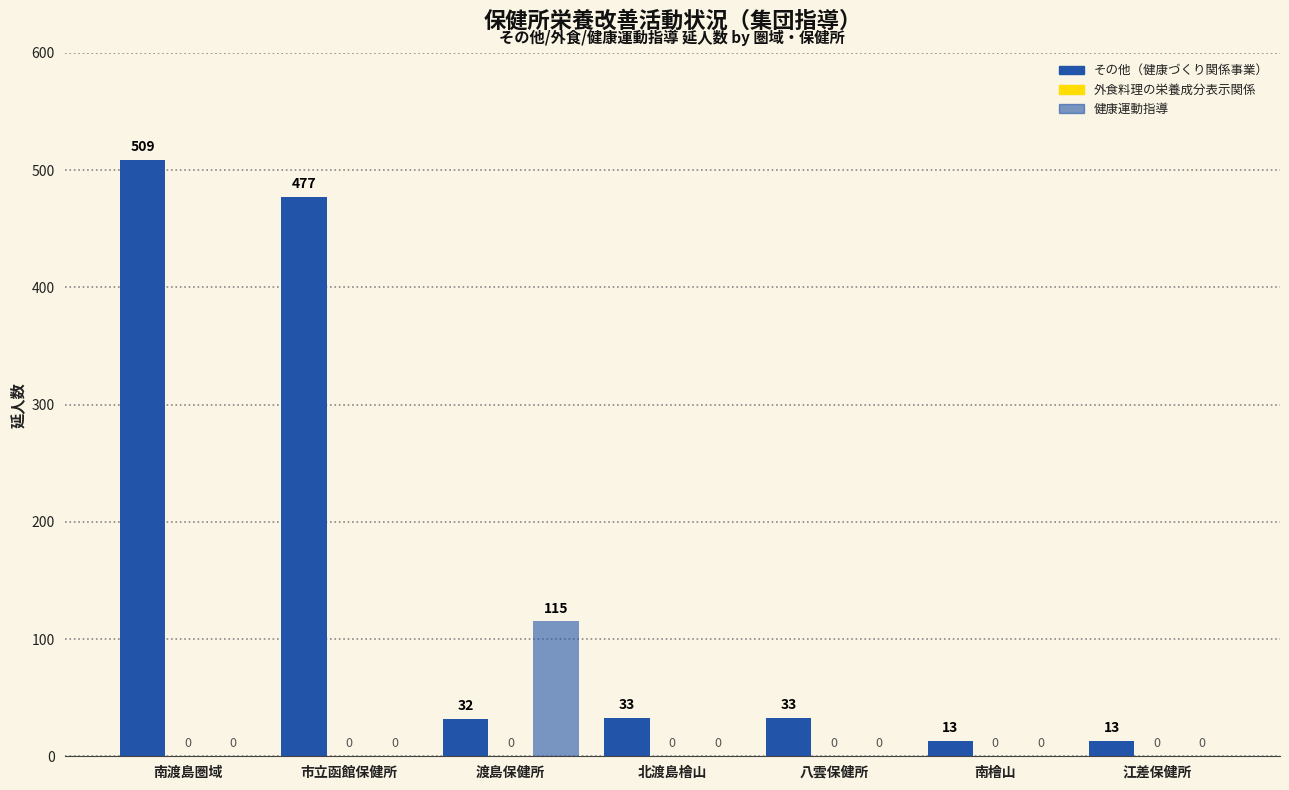

Reading left to right, what are all the values shown in this chart?

その他（健康づくり関係事業）: 509	477	32	33	33	13	13
外食料理の栄養成分表示関係: 0	0	0	0	0	0	0
健康運動指導: 0	0	115	0	0	0	0